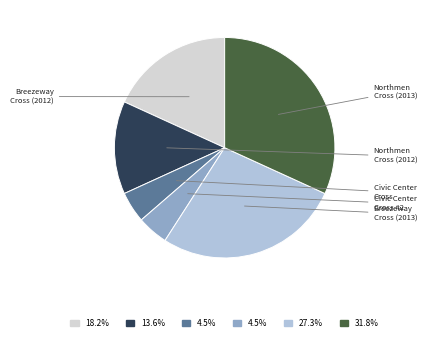

Is there any slice that represents more than half of the pie?

No